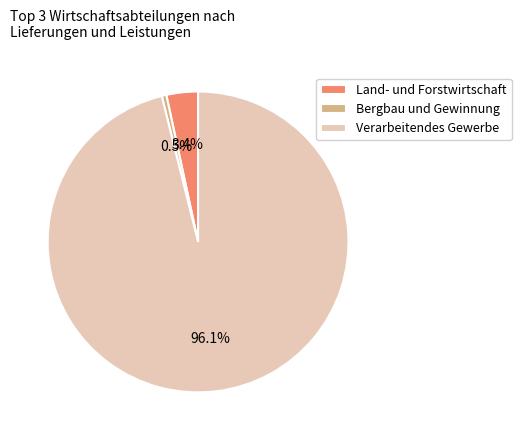

Which category accounts for the majority?

Verarbeitendes Gewerbe